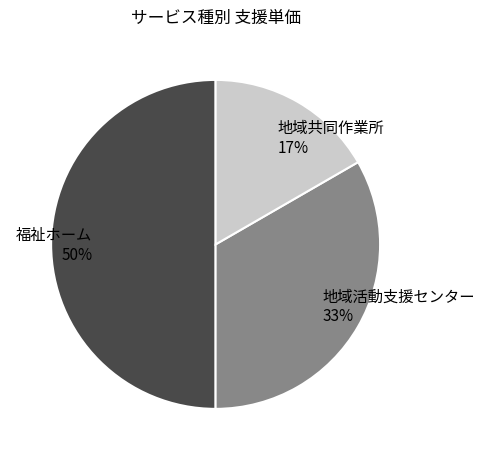

Approximately how many times larger is the value at 福祉ホーム compared to 地域活動支援センター?

1.5